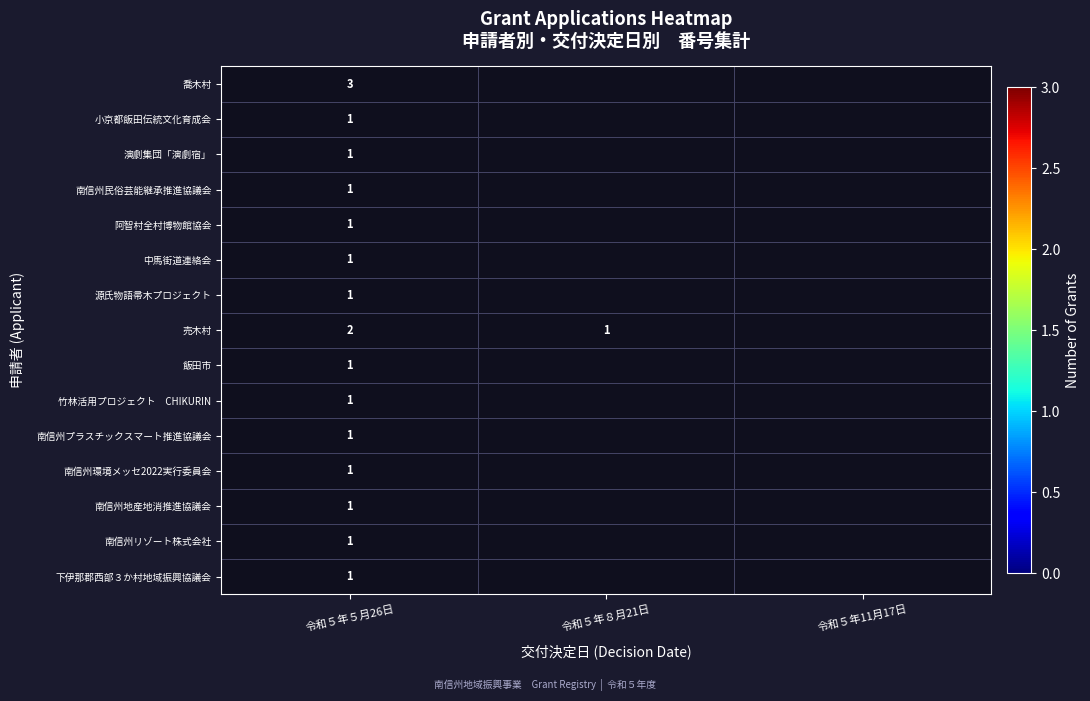

Which category has the lowest value across all series?

令和５年５月26日